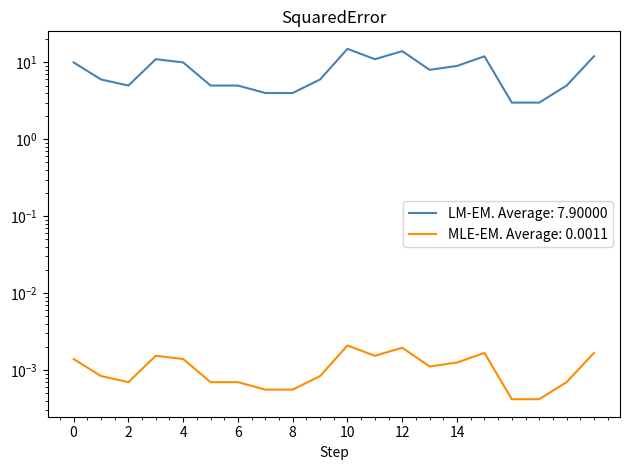

At which category does Percentage reach its first local peak?

3